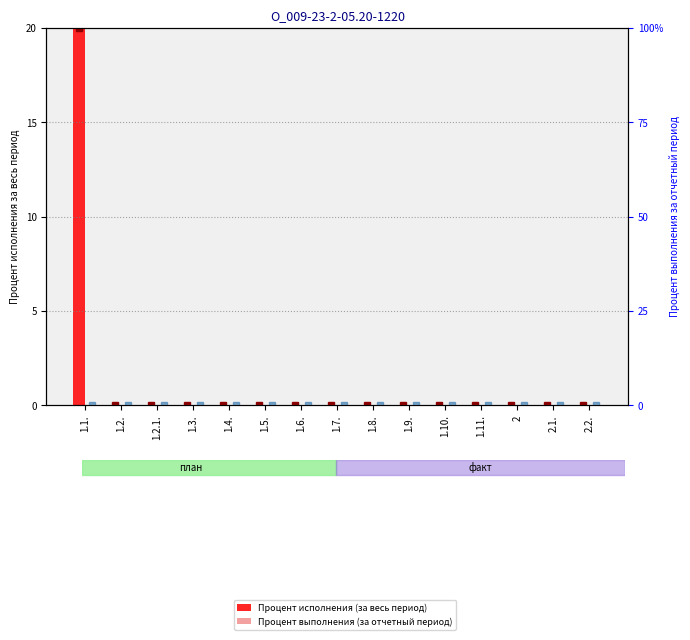

What position from the right is 1.9.?

6